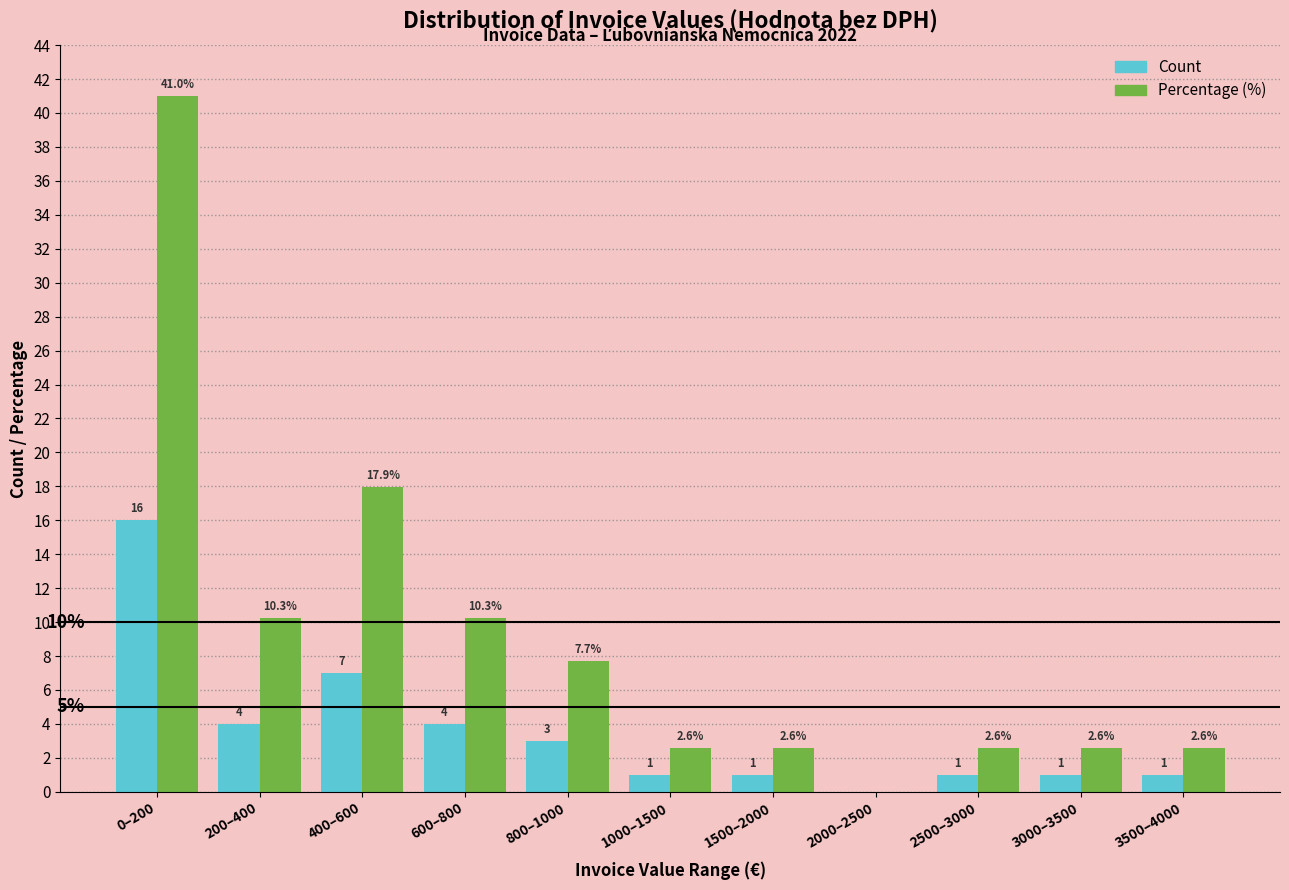

Reading left to right, list all the values displayed in this chart.

Count: 0–200=16.0	200–400=4.0	400–600=7.0	600–800=4.0	800–1000=3.0	1000–1500=1.0	1500–2000=1.0	2000–2500=0.0	2500–3000=1.0	3000–3500=1.0	3500–4000=1.0
Percentage (%): 0–200=41.0	200–400=10.3	400–600=17.9	600–800=10.3	800–1000=7.7	1000–1500=2.6	1500–2000=2.6	2000–2500=0.0	2500–3000=2.6	3000–3500=2.6	3500–4000=2.6